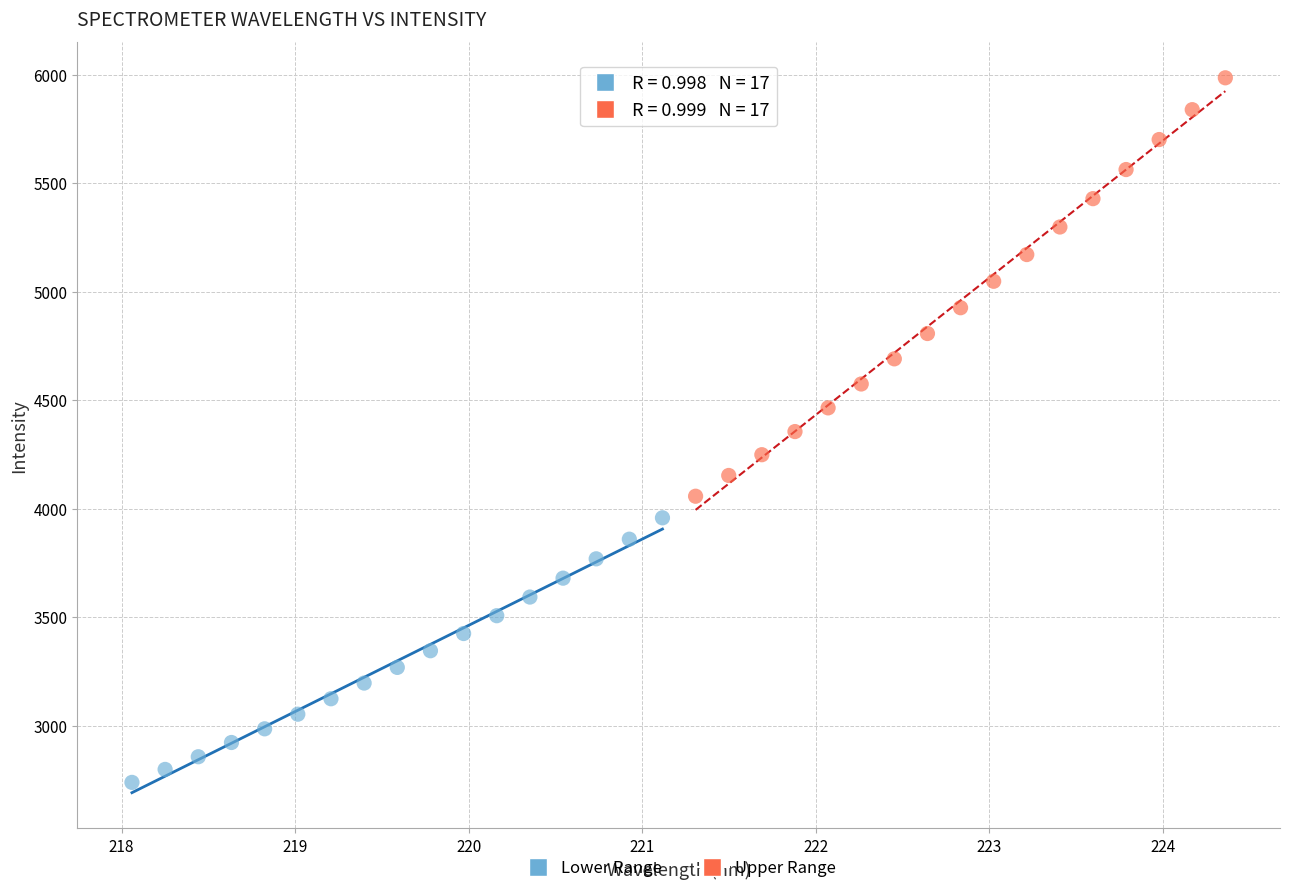

Which series reaches the maximum Y coordinate?

Upper Range